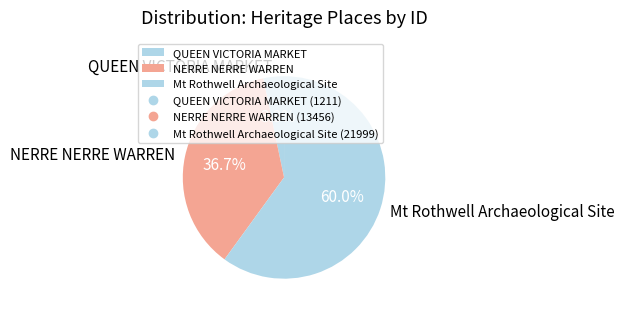

To the nearest percent, what percentage of the pie is NERRE NERRE WARREN?

37%